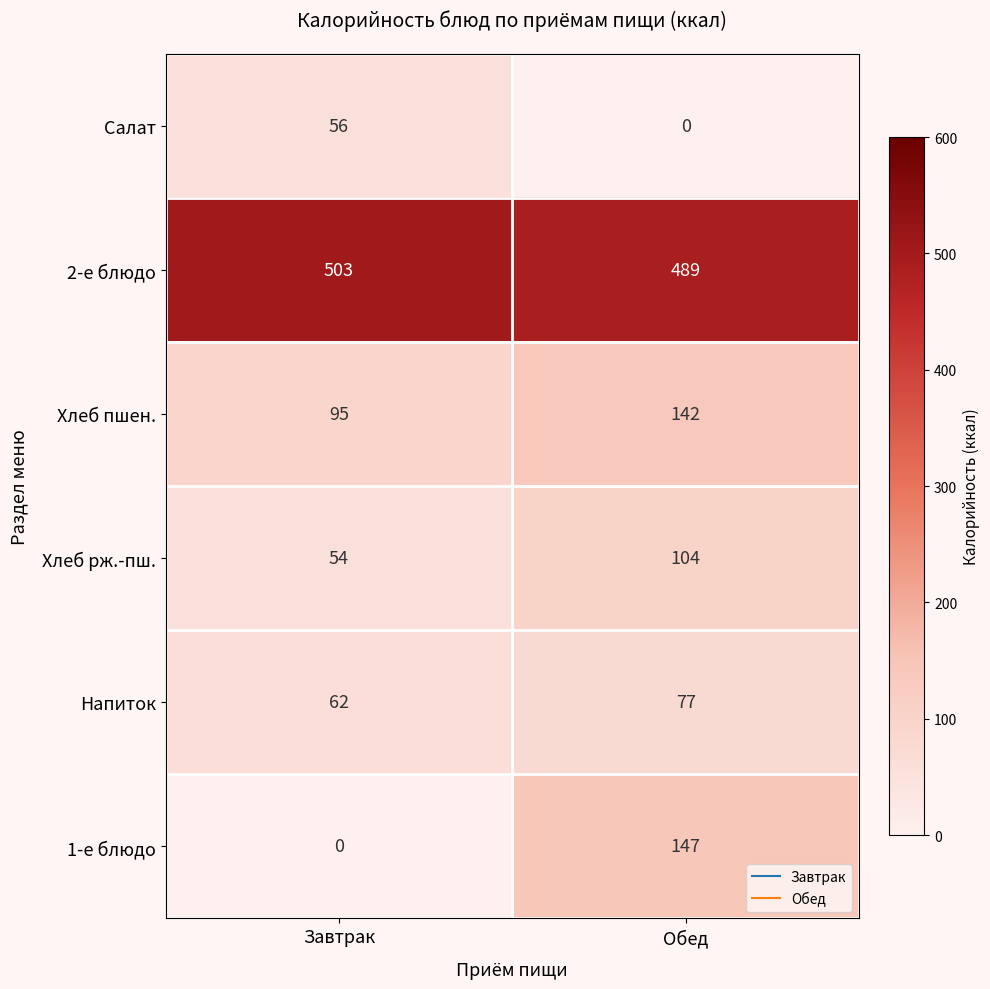

At how many categories does at least one series exceed 404?

2